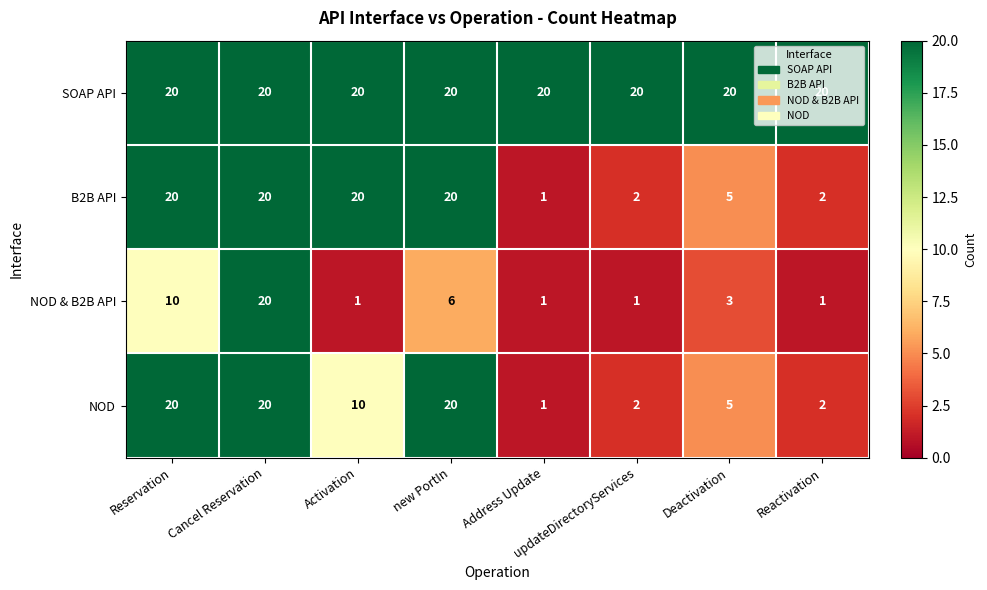

How many distinct data groups are displayed?

4